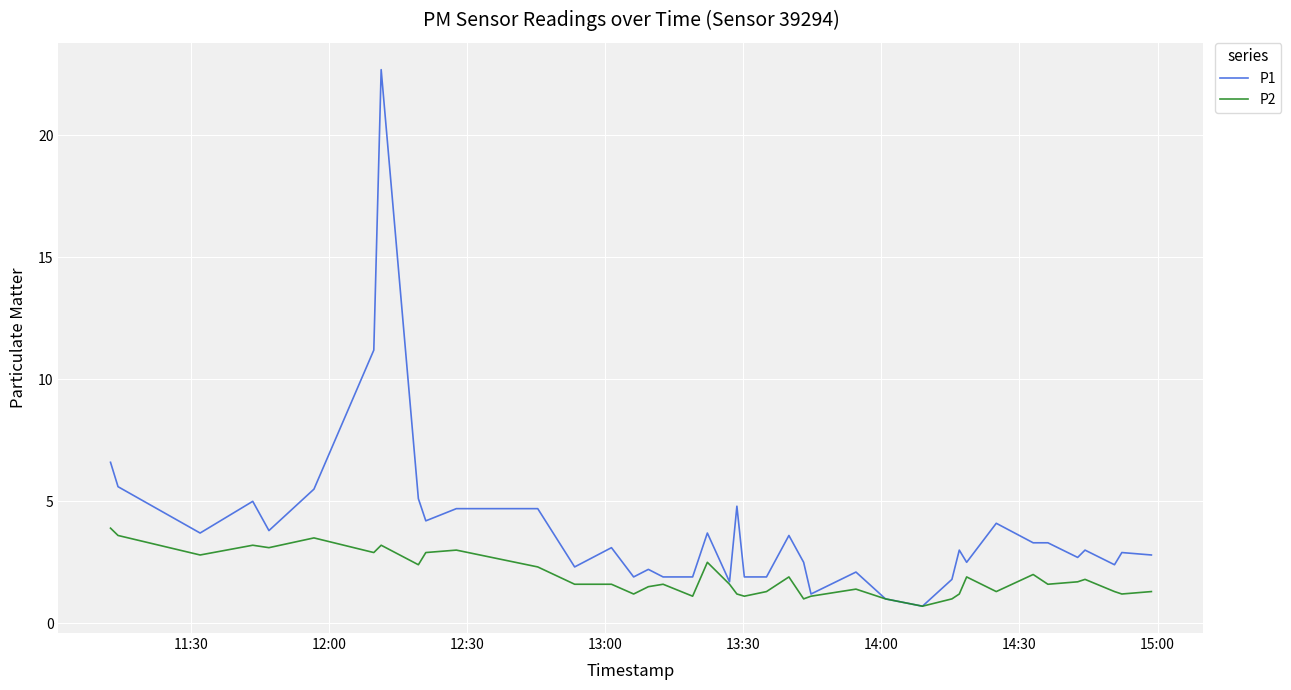

What is the minimum value shown in the chart?

0.7